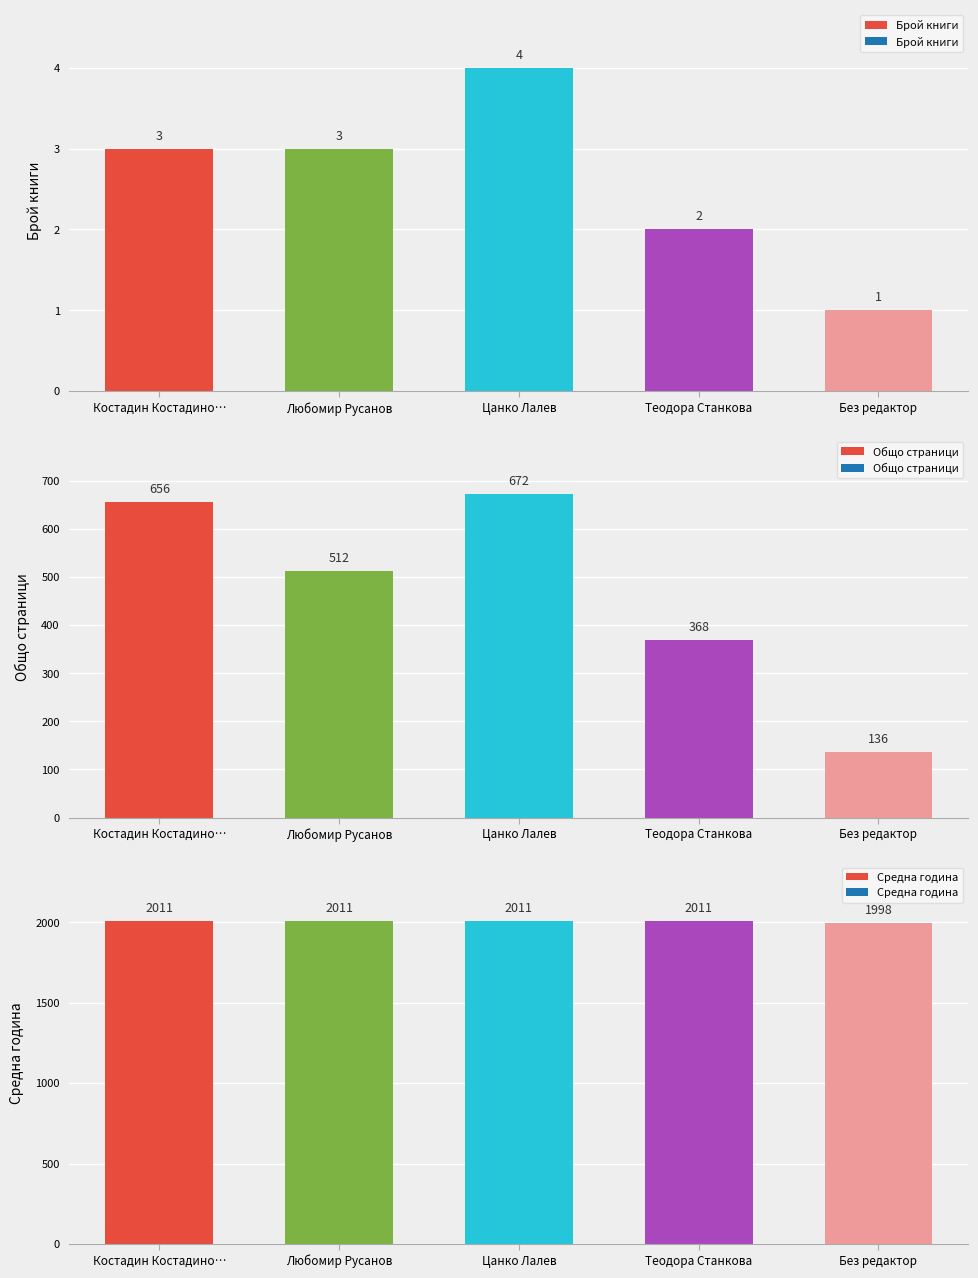

Does the chart contain any negative values?

No